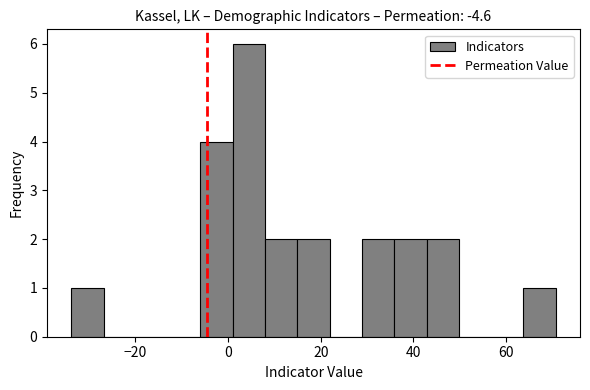

Read against the x-axis, roughly where is the centre of the tallest bar?

4